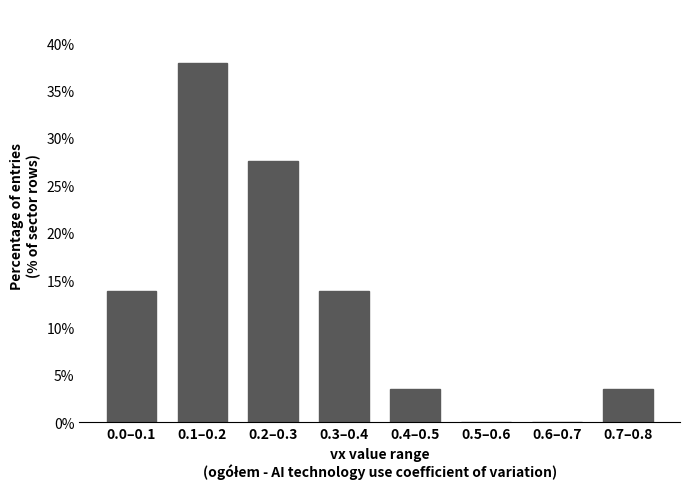

Reading left to right, list all the values displayed in this chart.

0.0–0.1=13.8	0.1–0.2=37.9	0.2–0.3=27.6	0.3–0.4=13.8	0.4–0.5=3.4	0.5–0.6=0.0	0.6–0.7=0.0	0.7–0.8=3.4